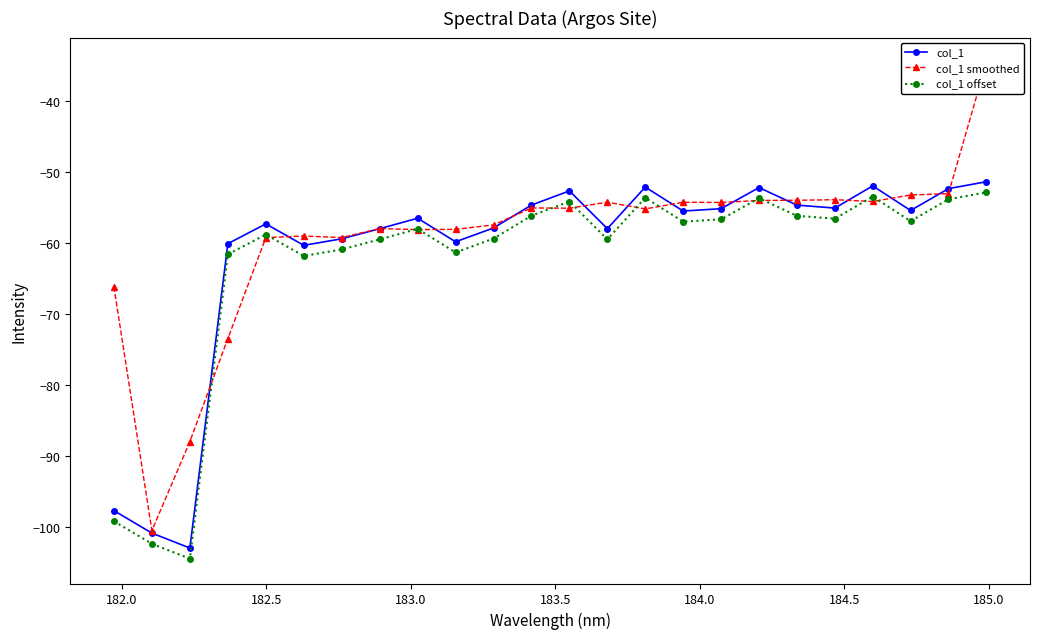

True or false: col_1 and col_1 offset cross at least once.

False